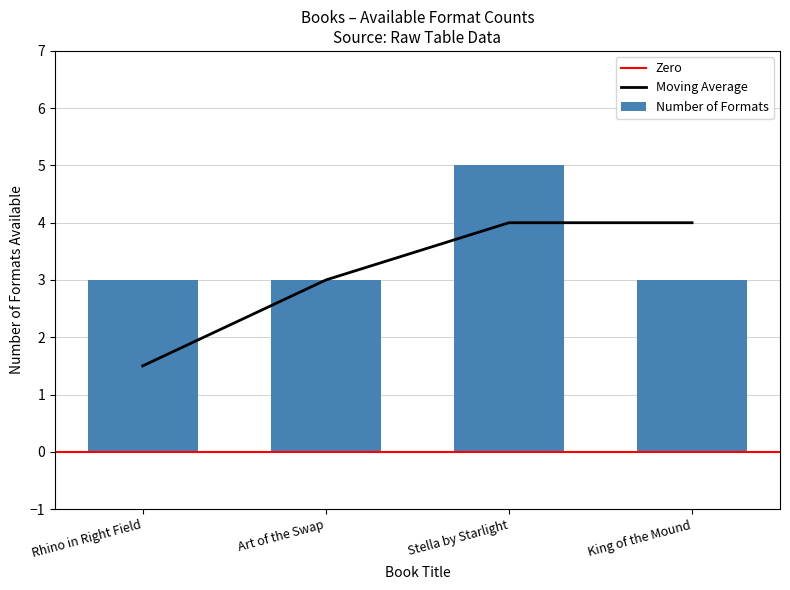

What is the sum of the values at Stella by Starlight and Art of the Swap?

8